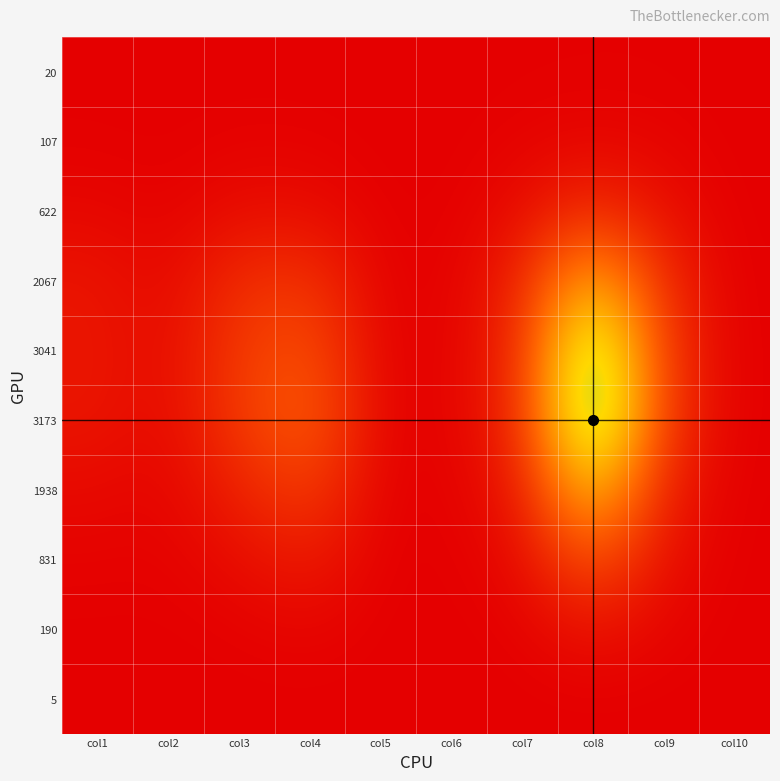

At which category does the chart reach its minimum across all series?

col1